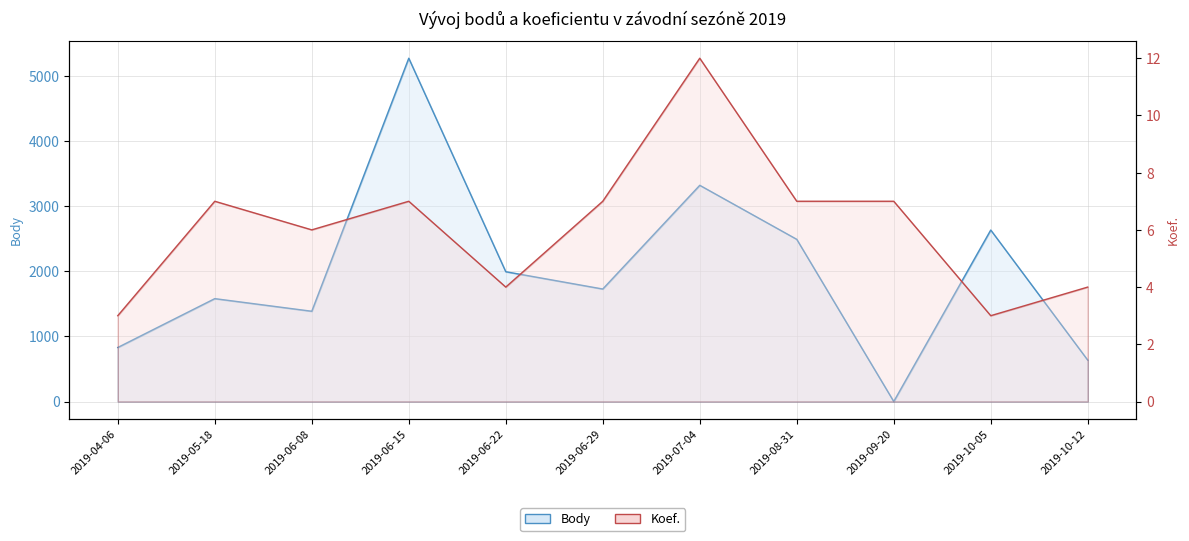

List the series in order of their peak value, highest first.

Body, Koef.